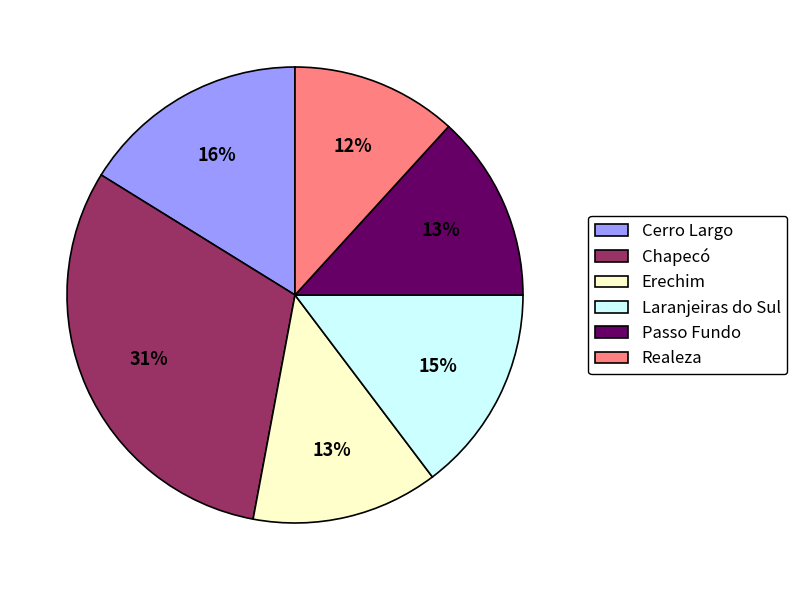

To the nearest percent, what is the combined percentage of Laranjeiras do Sul and Chapecó?

46%